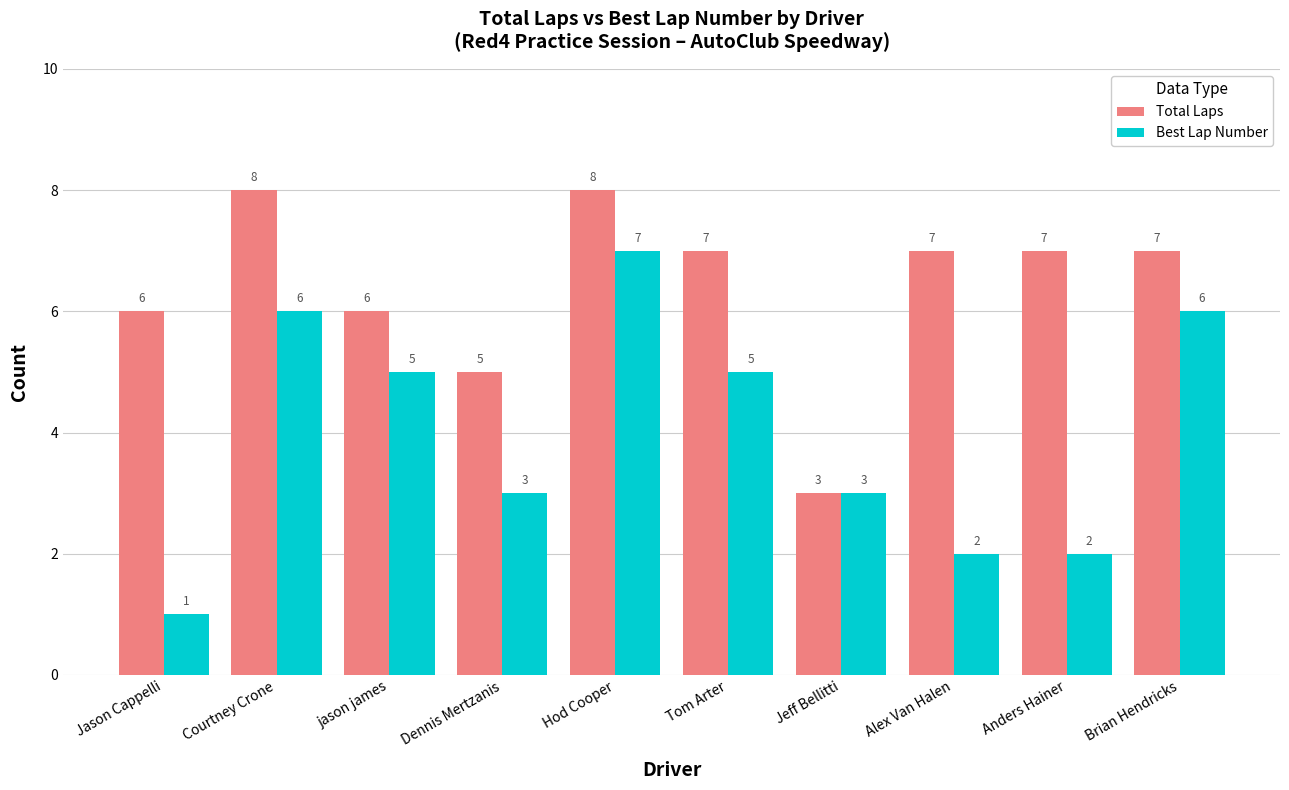

What is the difference between the highest and lowest values at Jason Cappelli?

5